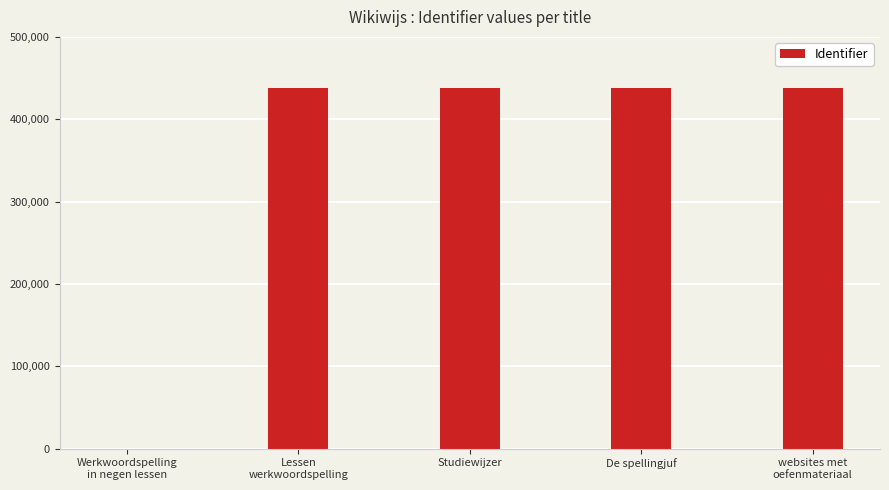

The chart shows a value of 438489 at websites met
oefenmateriaal. True or false?

True